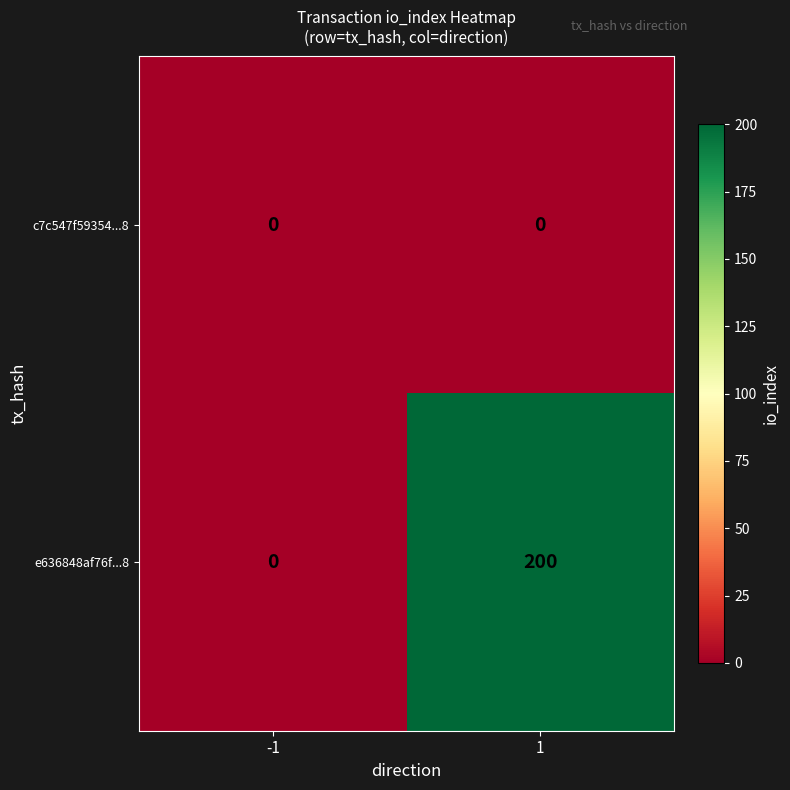

What is the total value across all series at 1?

200